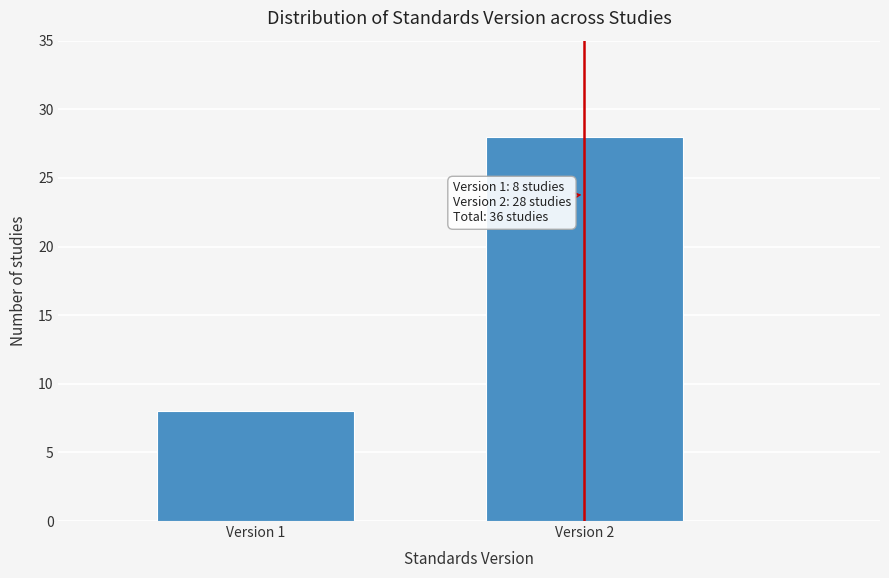

Reading right to left, extract all data points from this chart.

28	8